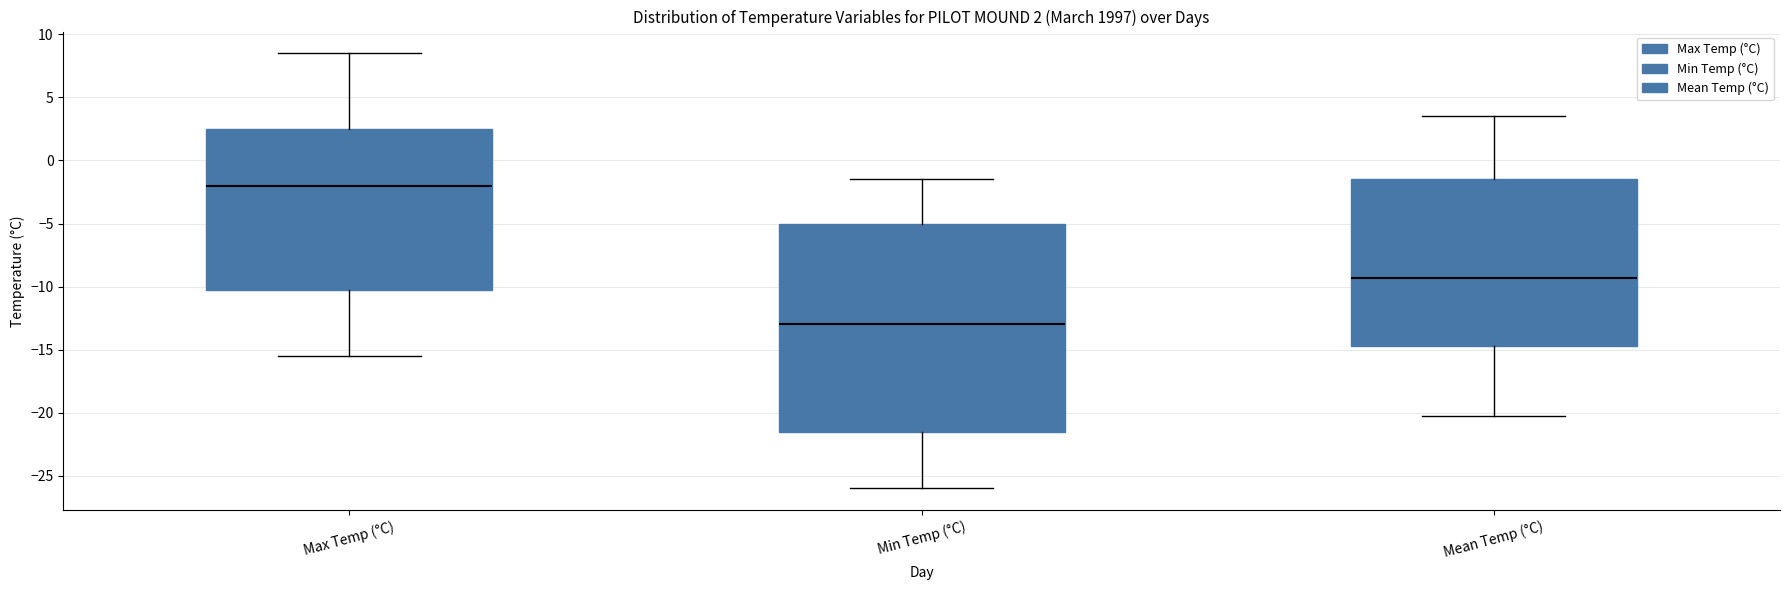

Which box has the highest median line?

Max Temp (°C)